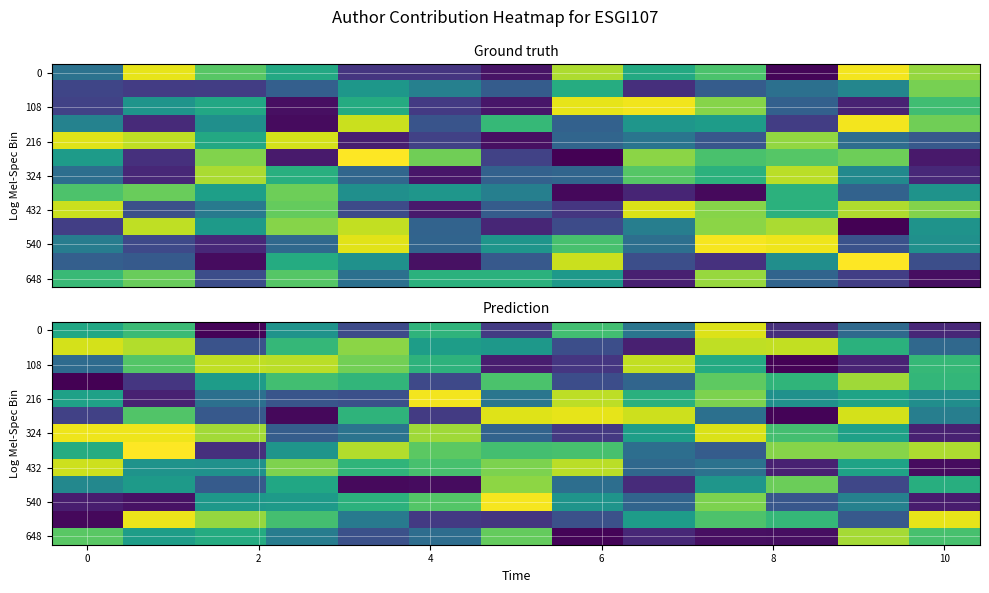

How many distinct data groups are displayed?

13